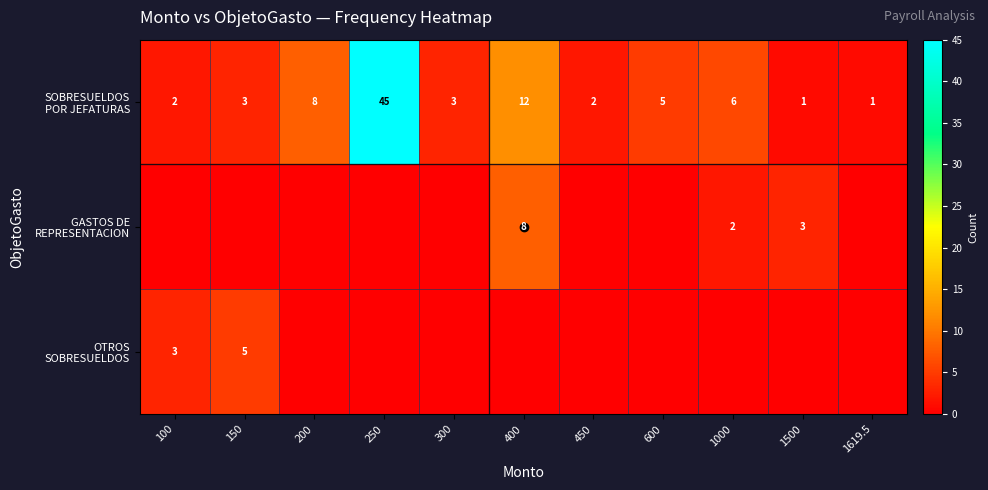

What is the total value across all series at 200?

8